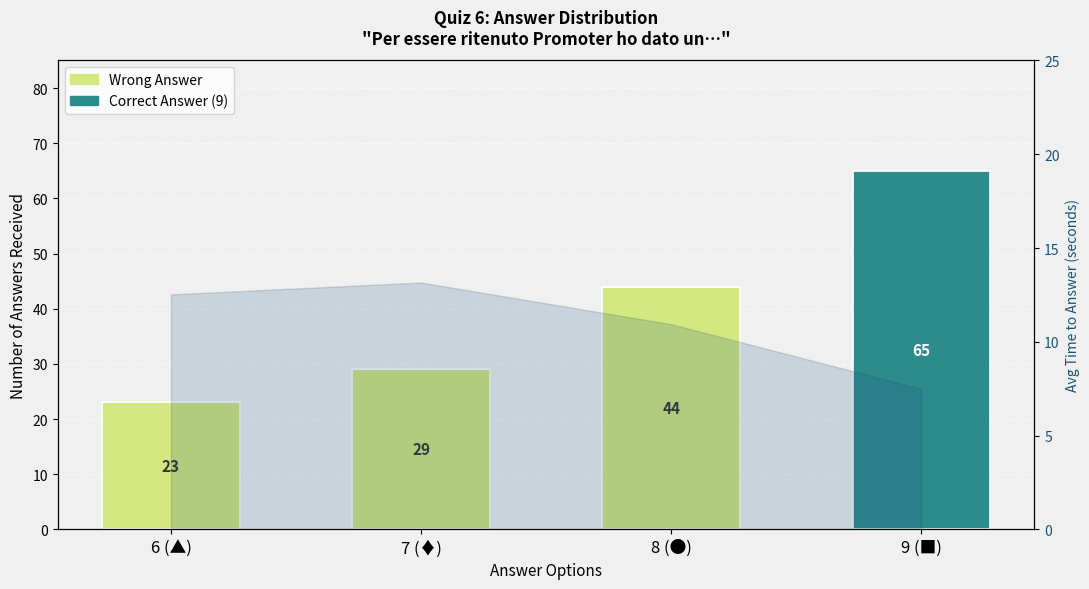

Rank the categories by Correct Answer (9) value from highest to lowest.

9 (■), 6 (▲), 7 (♦), 8 (●)